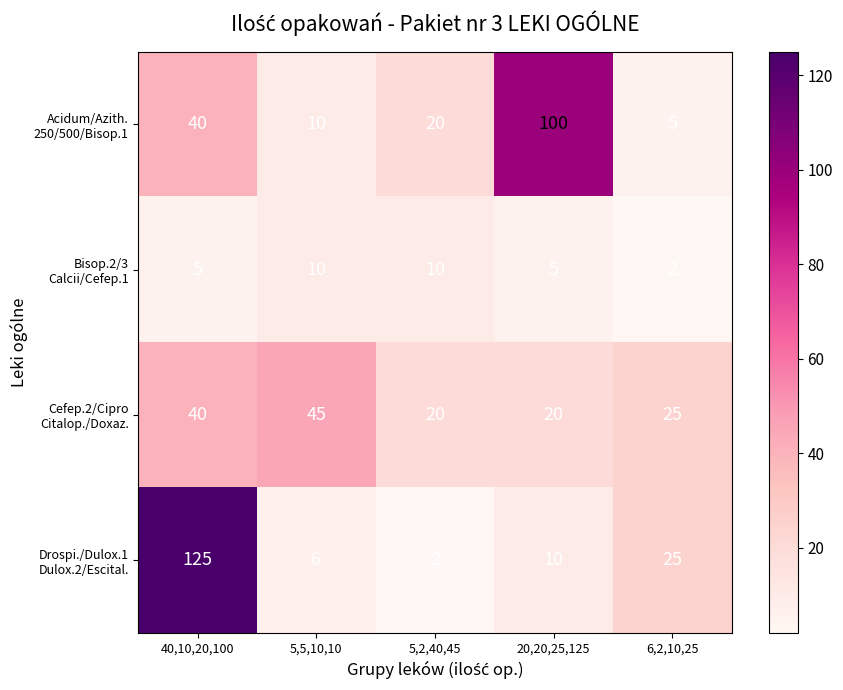

What is the spread (max minus min) of values at 5,2,40,45?

18